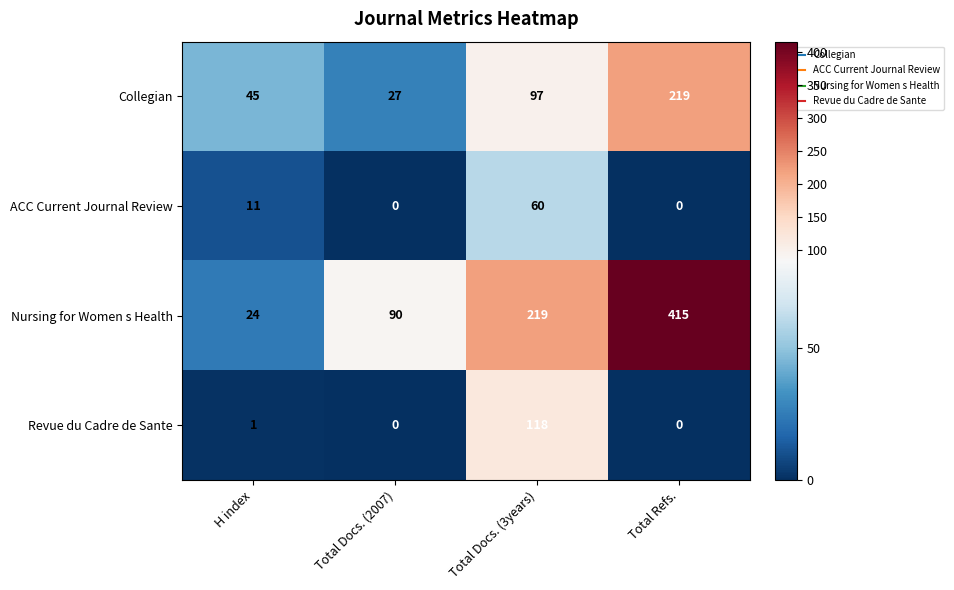

What is the maximum value for Revue du Cadre de Sante?

118